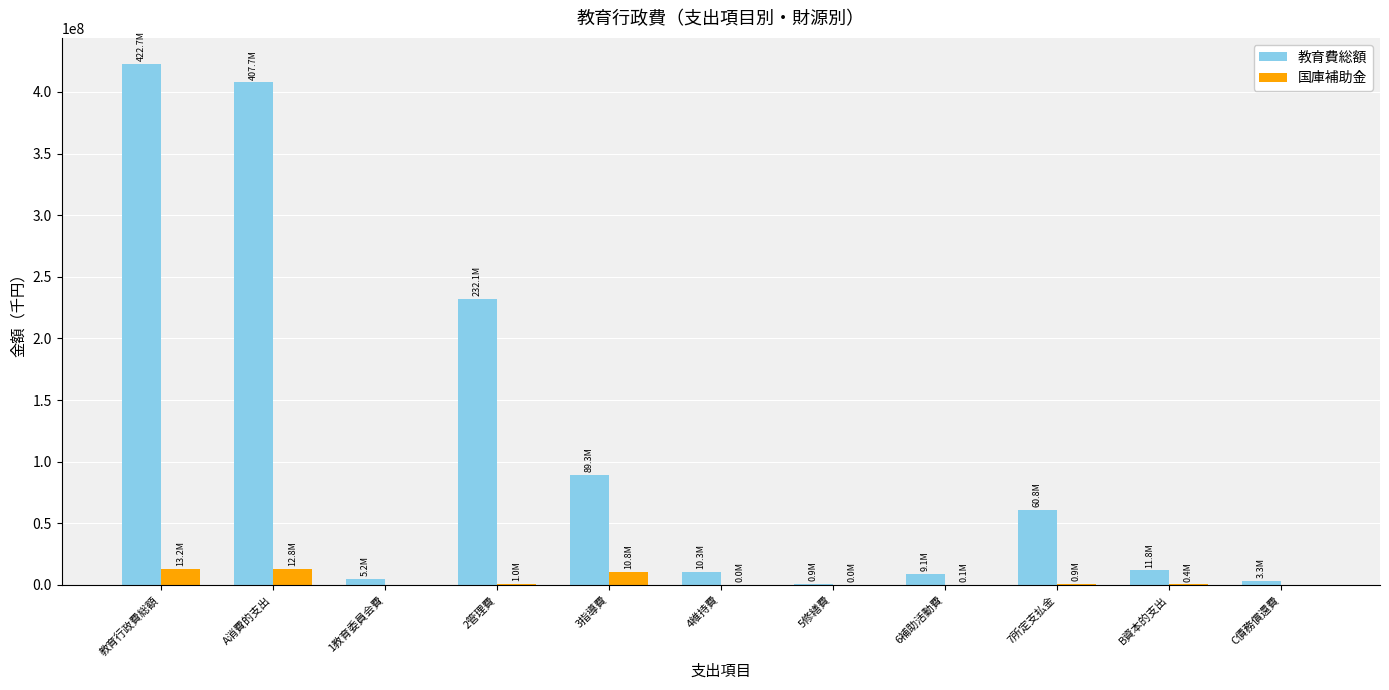

What is the sum of the 教育費総額 values at B資本的支出 and 6補助活動費?

20832928